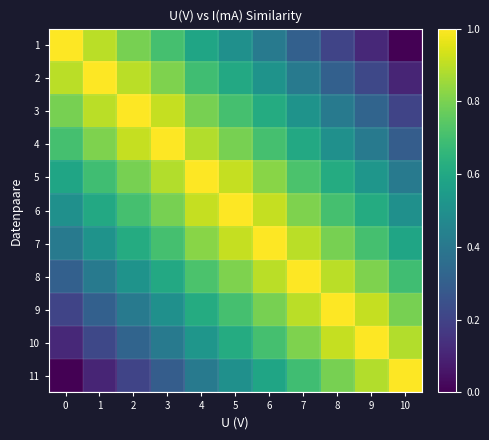

What is the difference between the highest and lowest values at 10?

1.0